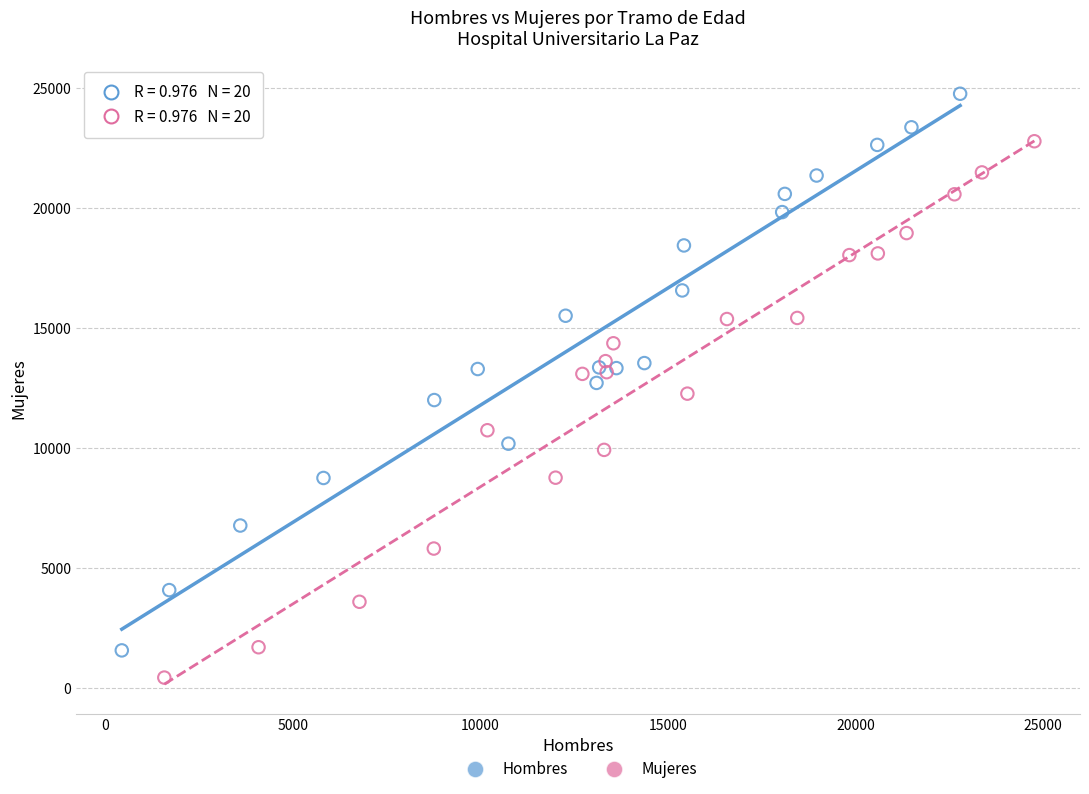

Which series contains the highest Y value?

Hombres